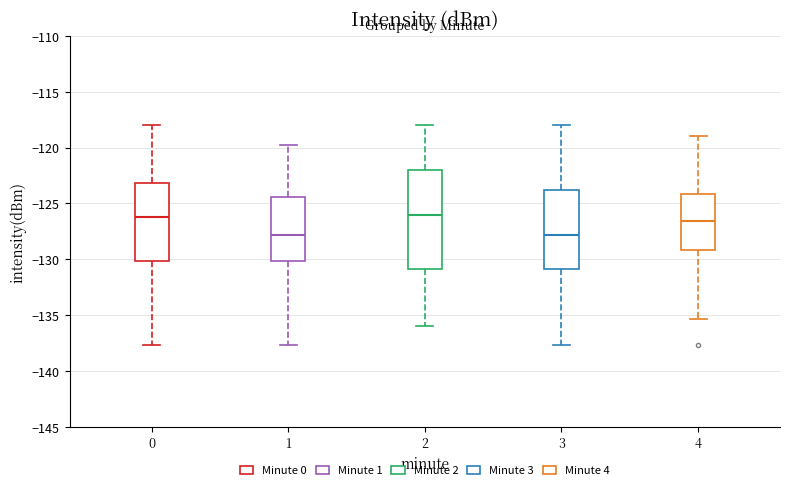

Where does the median line of the box at x = 1 sit on the y-axis? The values are not printed on the chart, so give them approximately, as read against the axis.

-128.0